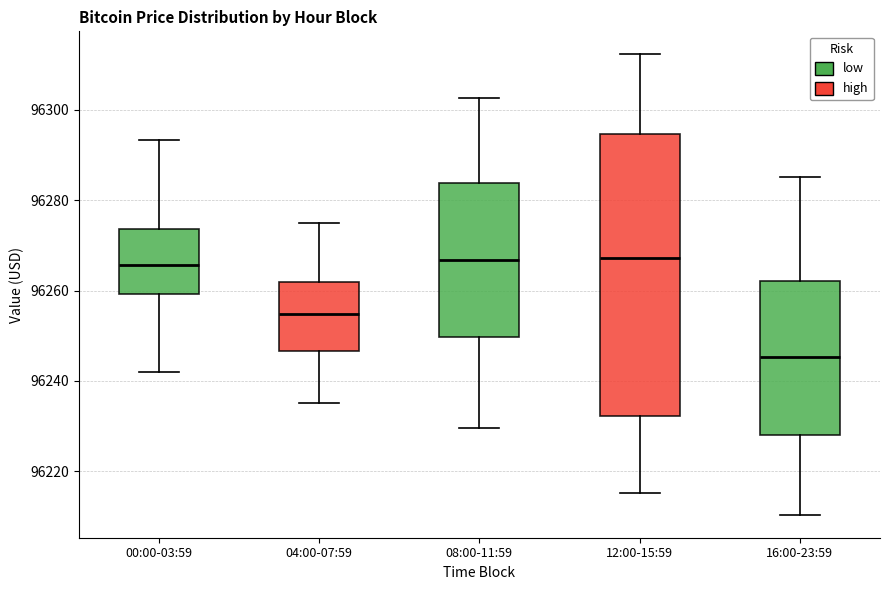

Which box is the tallest, from its lower edge to its upper edge?

12:00-15:59